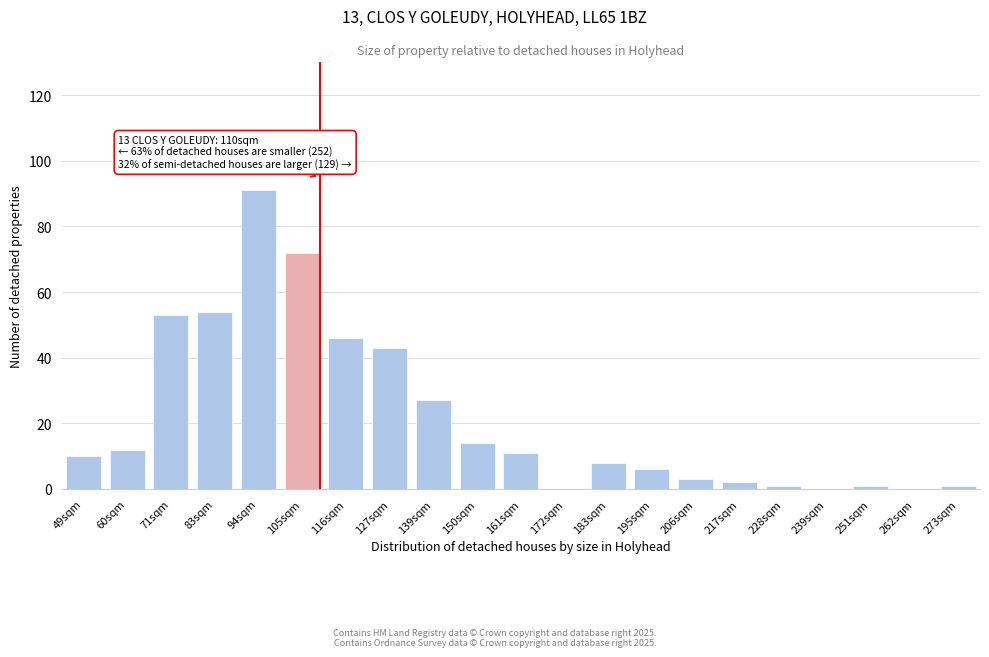

Reading left to right, what are all the values shown in this chart?

49sqm=10	60sqm=12	71sqm=53	83sqm=54	94sqm=91	105sqm=72	116sqm=46	127sqm=43	139sqm=27	150sqm=14	161sqm=11	172sqm=0	183sqm=8	195sqm=6	206sqm=3	217sqm=2	228sqm=1	239sqm=0	251sqm=1	262sqm=0	273sqm=1